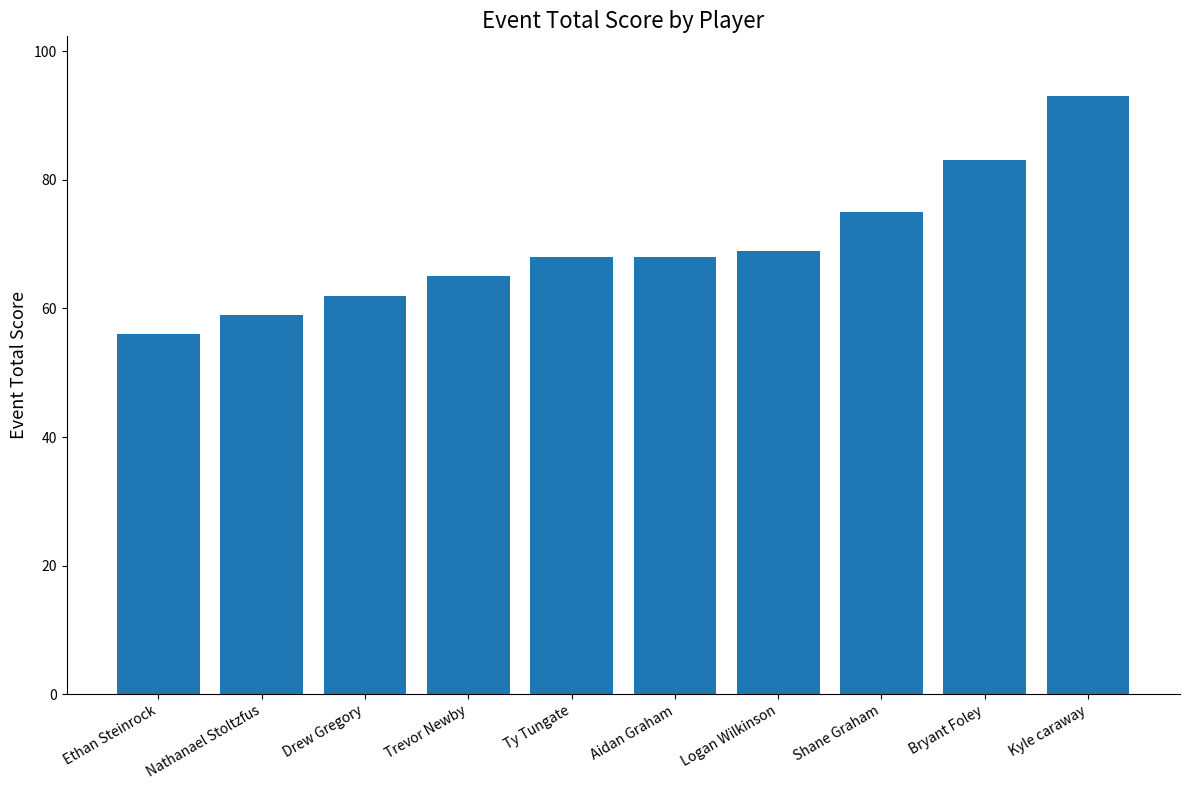

The value at Bryant Foley is 83. True or false?

True